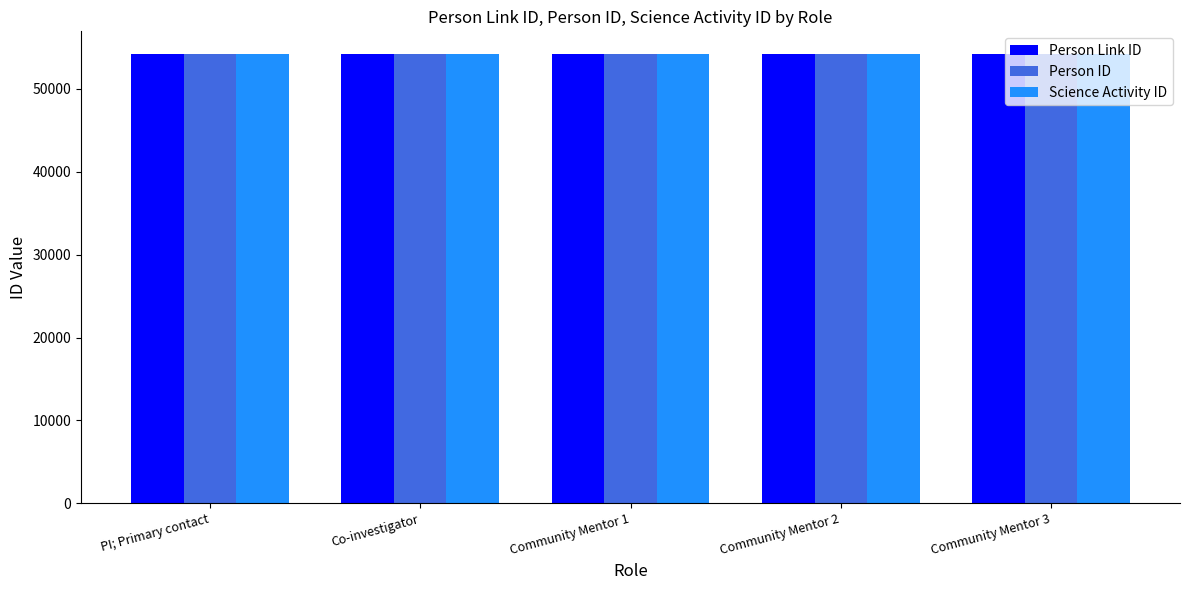

The value of Person Link ID at Community Mentor 3 is 54194. True or false?

True